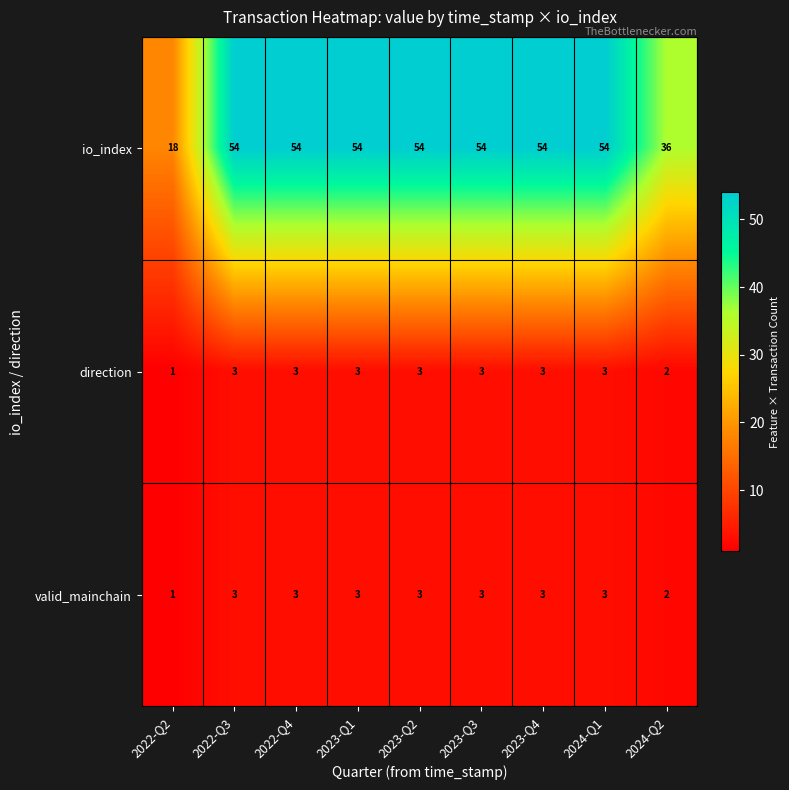

True or false: valid_mainchain has a value of 3 at 2023-Q2.

True